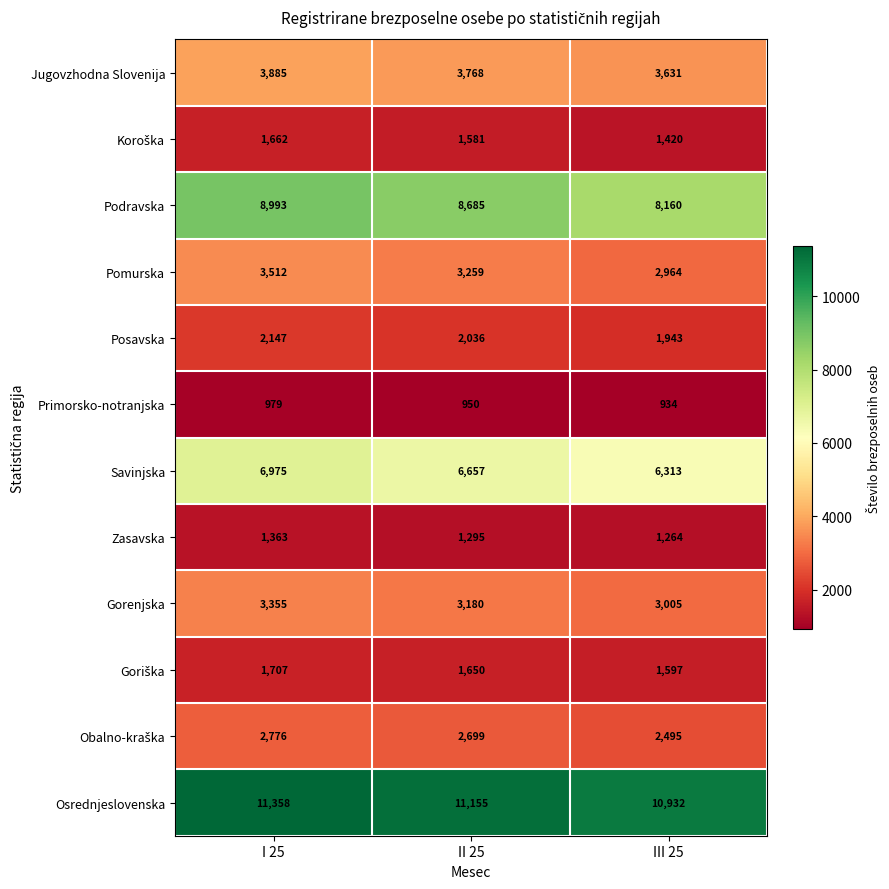

At how many categories does at least one series exceed 10264?

3